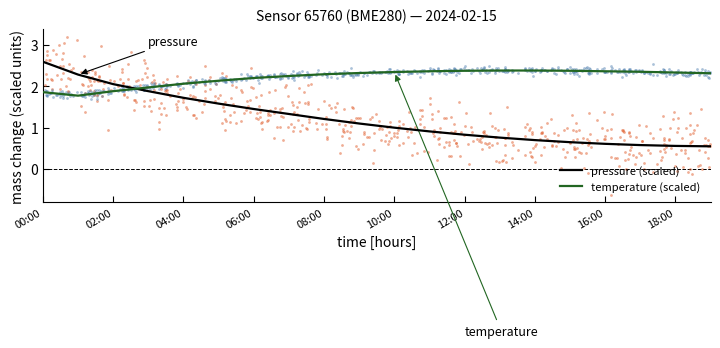

Which series contains the lowest Y value?

pressure (scaled)